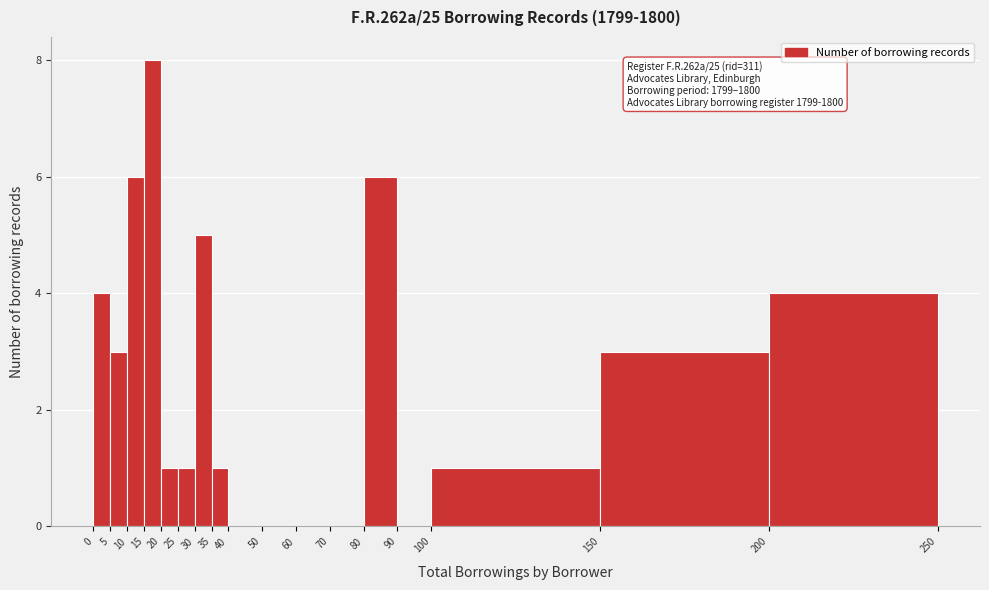

Over which range of the x-axis is the bar tallest?

15 to 20